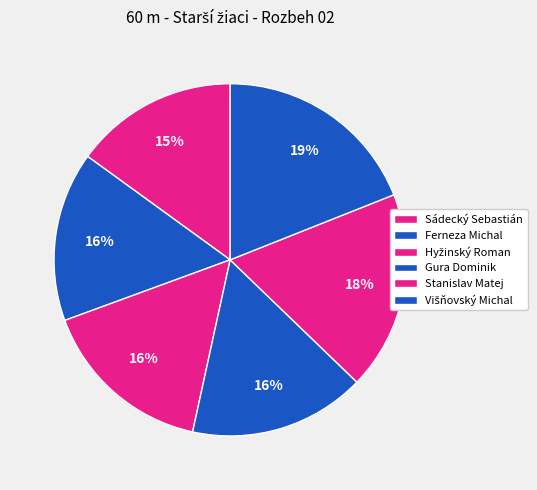

Which slice is the smallest?

Sádecký Sebastián